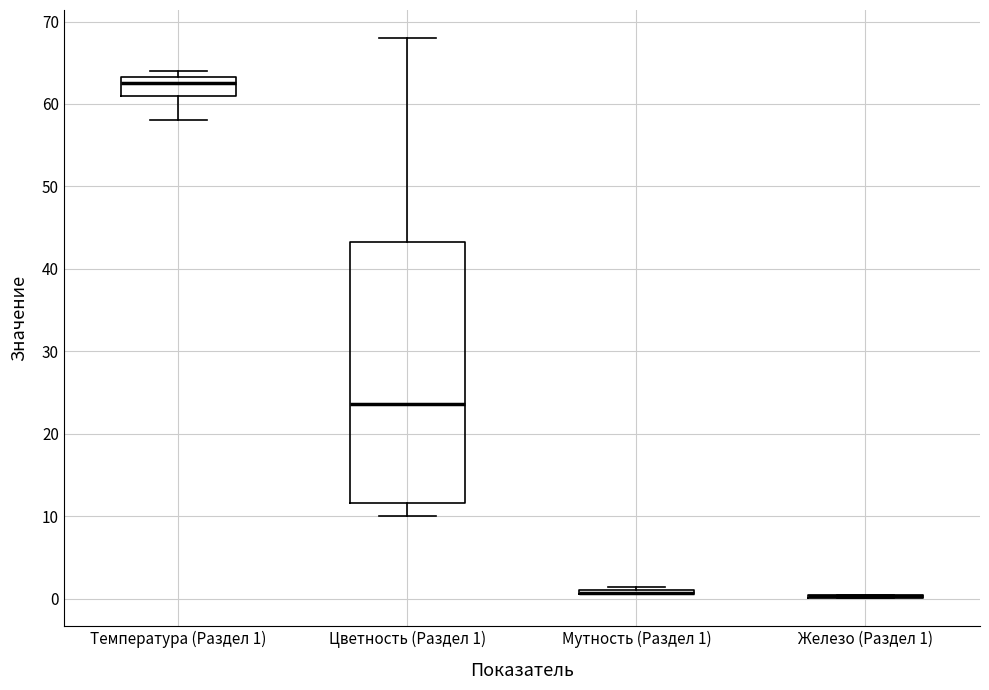

Which box is the tallest, from its lower edge to its upper edge?

Цветность (Раздел 1)